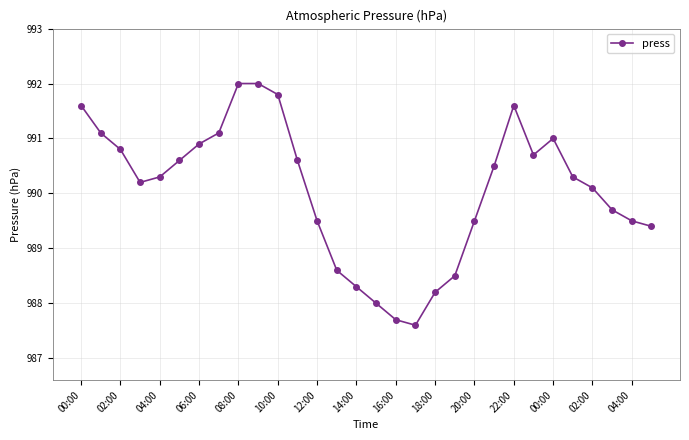

True or false: the data has more than 0 interior local peaks.

True